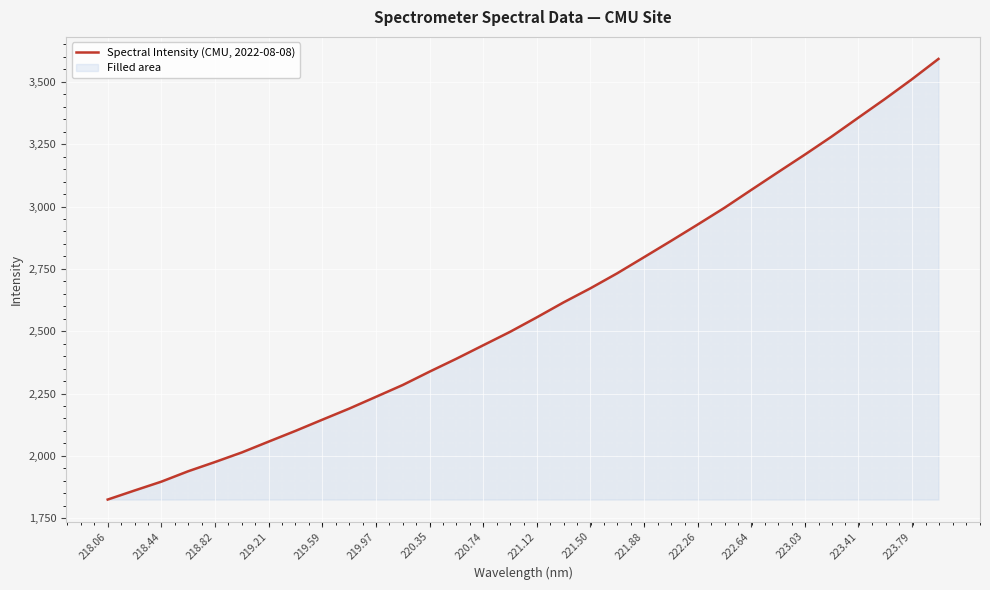

Does the chart display data point markers on the line(s)?

No